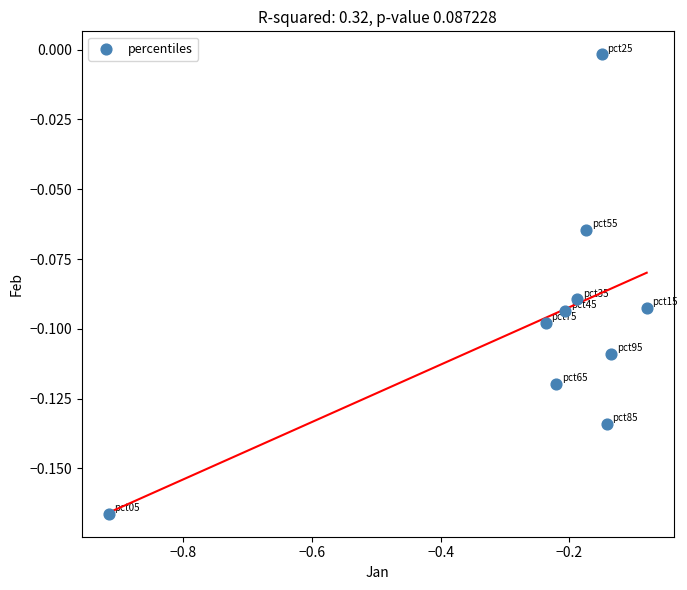

What is the range of X values (max minus min)?

0.8